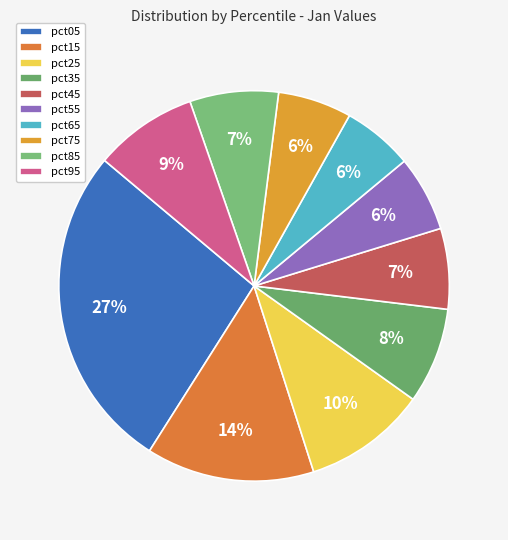

Count the number of slices in the pie.

10